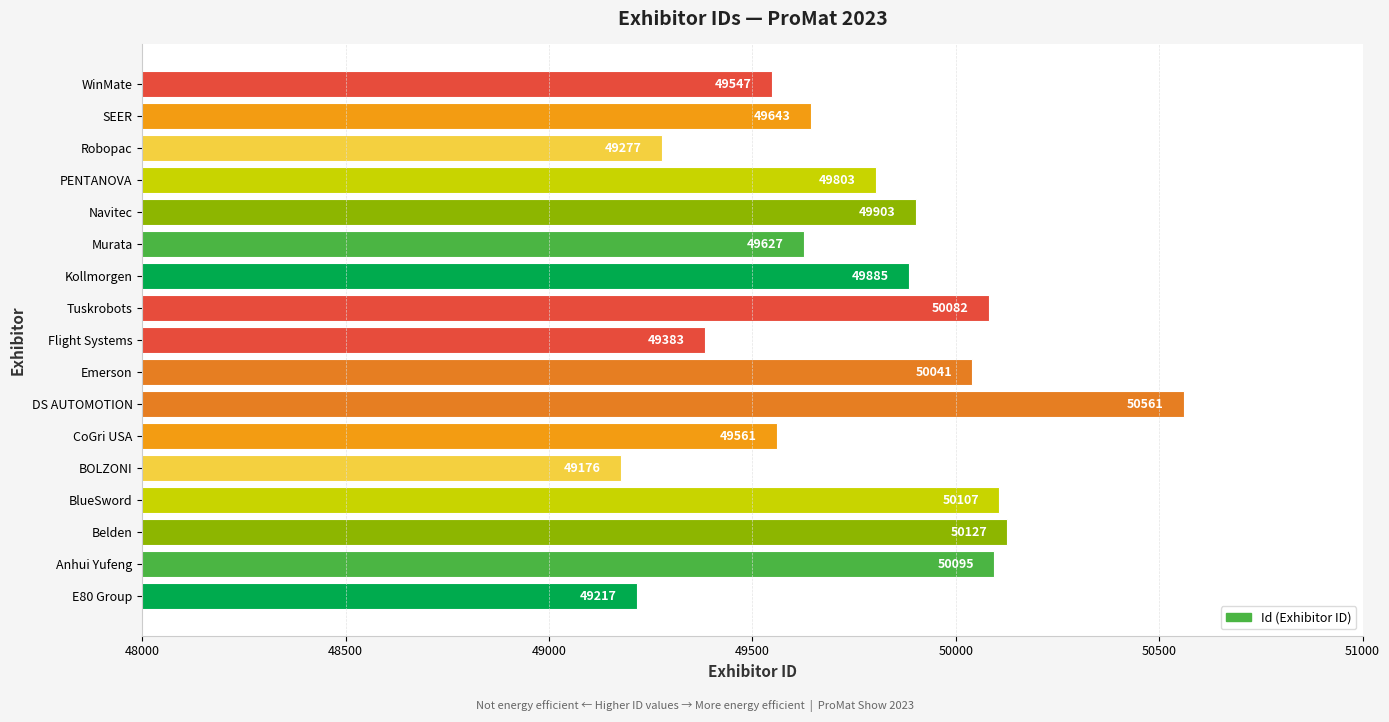

What is the greatest value displayed?

50561